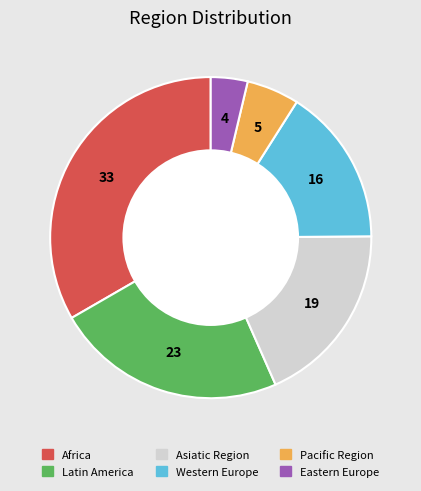

Which category has the biggest portion of the pie?

Africa